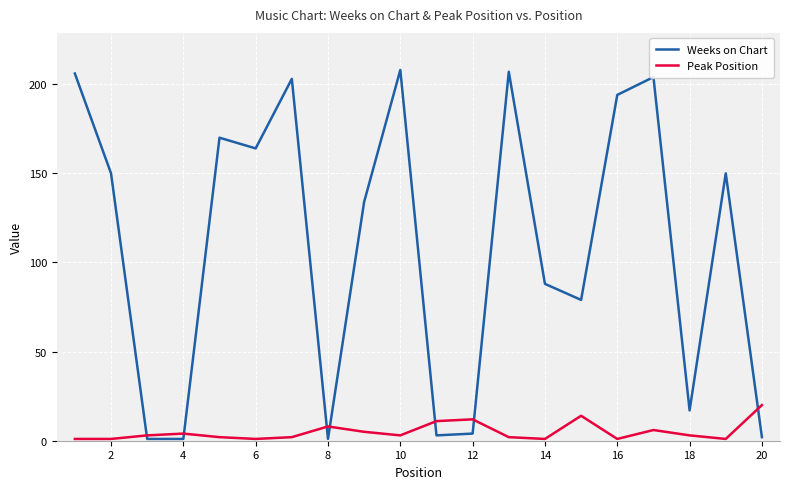

Reading left to right, what are all the values shown in this chart?

Weeks on Chart: 206	150	1	1	170	164	203	1	134	208	3	4	207	88	79	194	204	17	150	2
Peak Position: 1	1	3	4	2	1	2	8	5	3	11	12	2	1	14	1	6	3	1	20